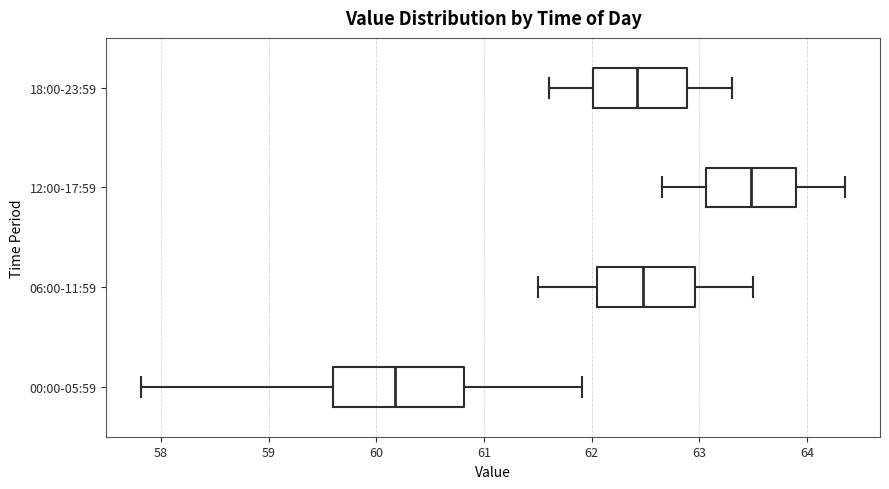

Reading bottom to top, read every box against the x-axis: the position of its median line, the range the box covers, and the ends of its whiskers. The values are not printed on the chart, so give them approximately, as read against the axis.

00:00-05:59: median 60.2, box 59.6 to 60.8, whiskers 57.8 to 61.9
06:00-11:59: median 62.5, box 62.1 to 63.0, whiskers 61.5 to 63.5
12:00-17:59: median 63.5, box 63.1 to 63.9, whiskers 62.7 to 64.4
18:00-23:59: median 62.4, box 62.0 to 62.9, whiskers 61.6 to 63.3